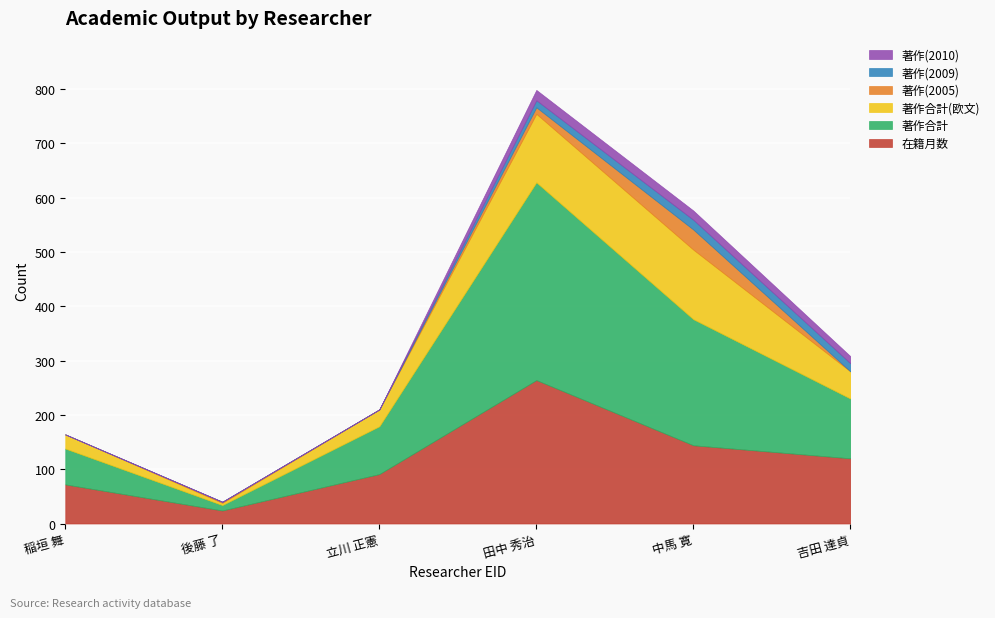

At which category is the sum across all series the highest?

田中 秀治